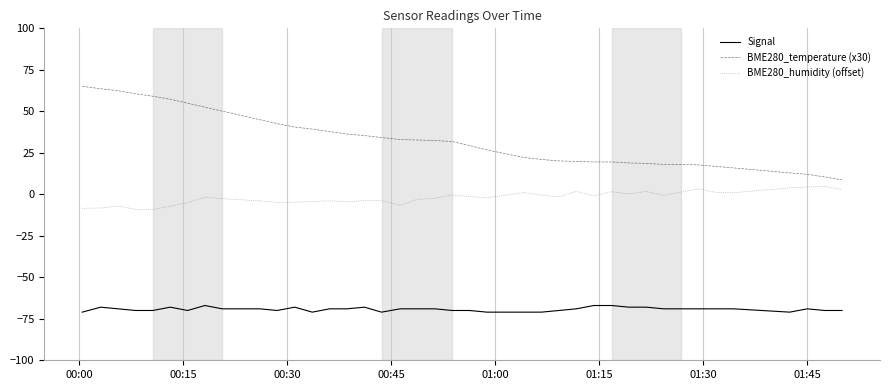

Rank the series by their average value, from highest to lowest.

BME280_temperature (x30), BME280_humidity (offset), Signal